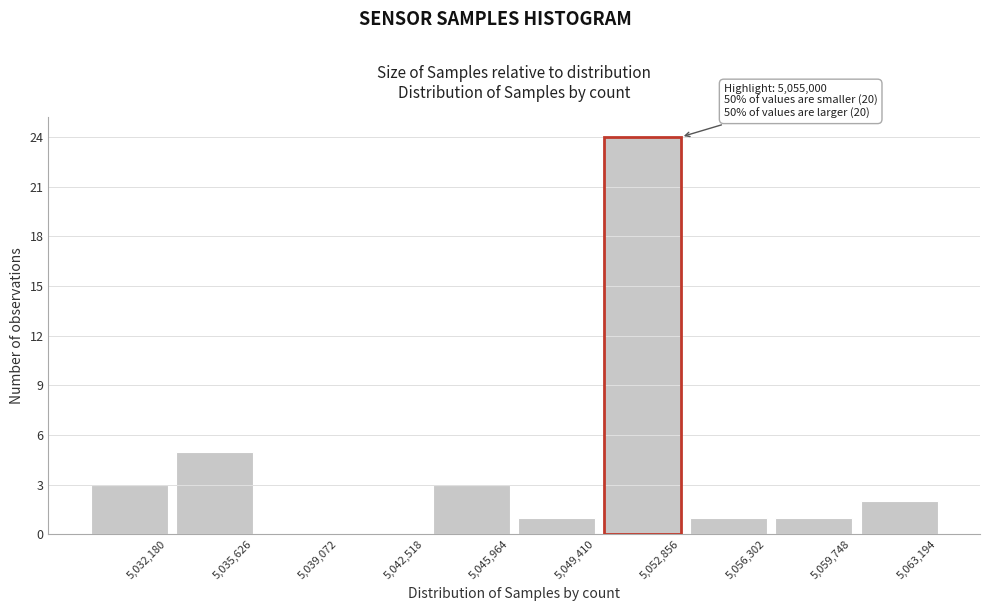

Reading right to left, what are all the values shown in this chart?

5,063,194=2	5,059,748=1	5,056,302=1	5,052,856=24	5,049,410=1	5,045,964=3	5,042,518=0	5,039,072=0	5,035,626=5	5,032,180=3